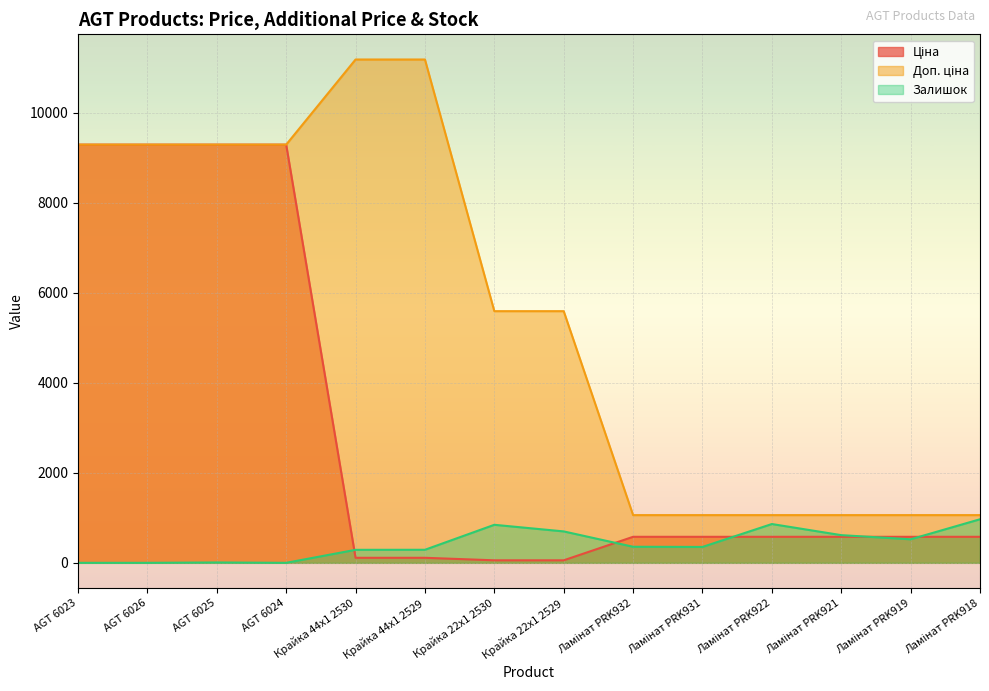

True or false: Ціна and Доп. ціна intersect in this chart.

False